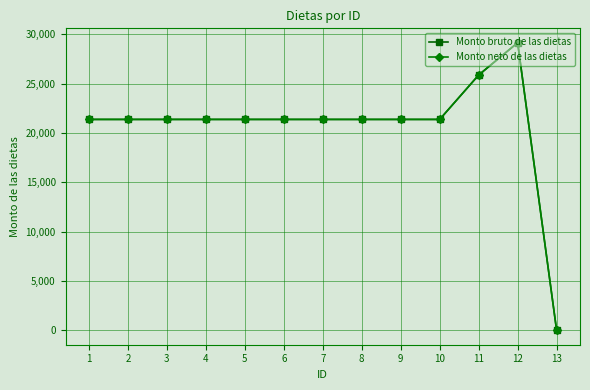

Which category has the highest value in the Monto neto de las dietas series?

12